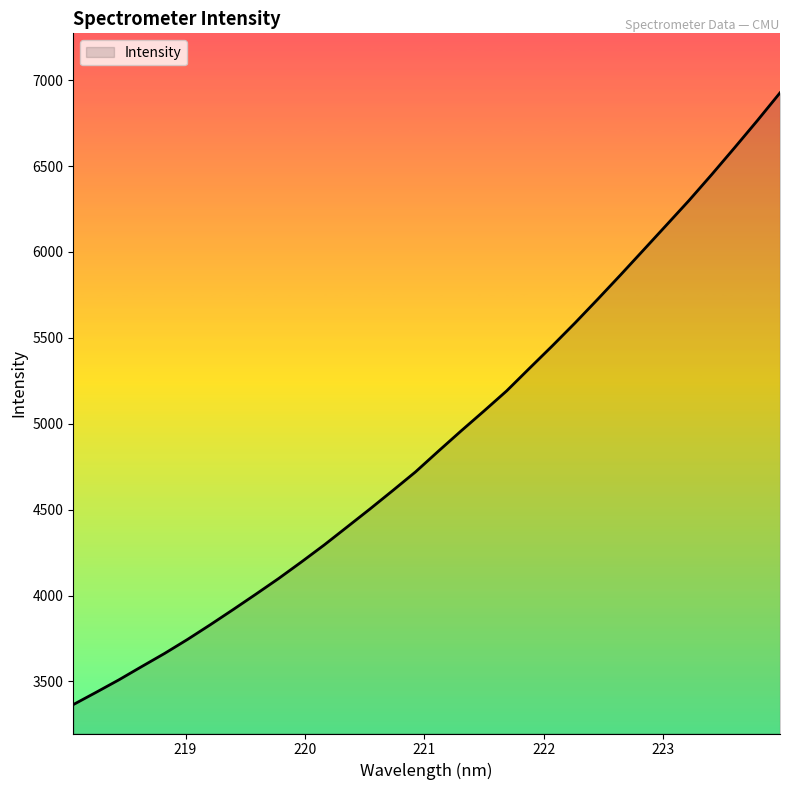

What is the maximum value shown in the chart?

6926.4